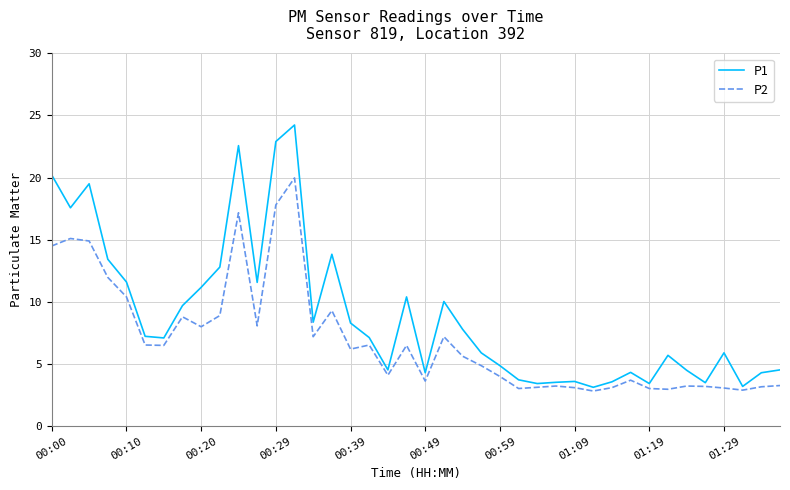

True or false: P1 and P2 cross at least once.

False